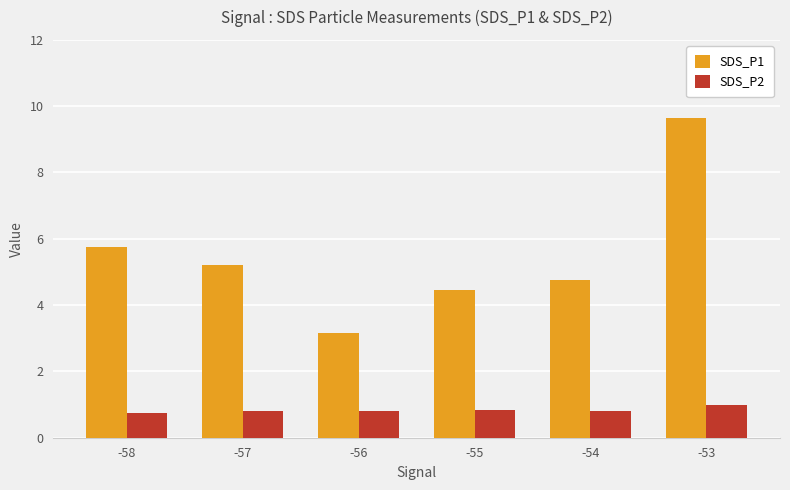

What is the difference between the SDS_P1 values at -56 and -54?

1.6